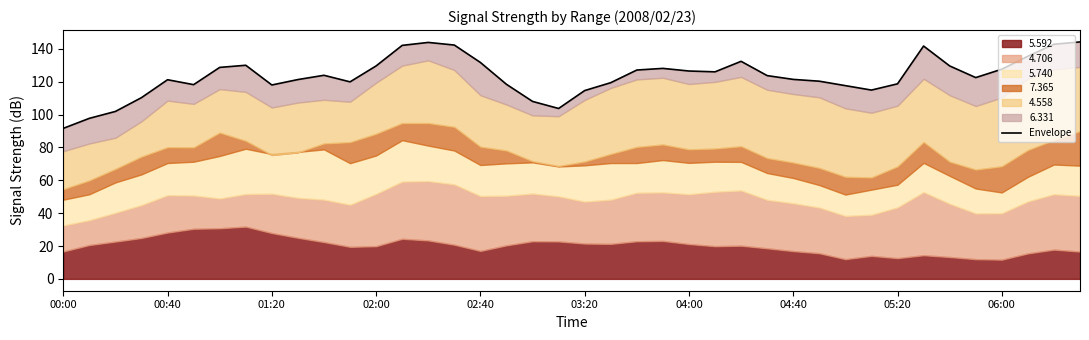

Read the value at 38.

142.8